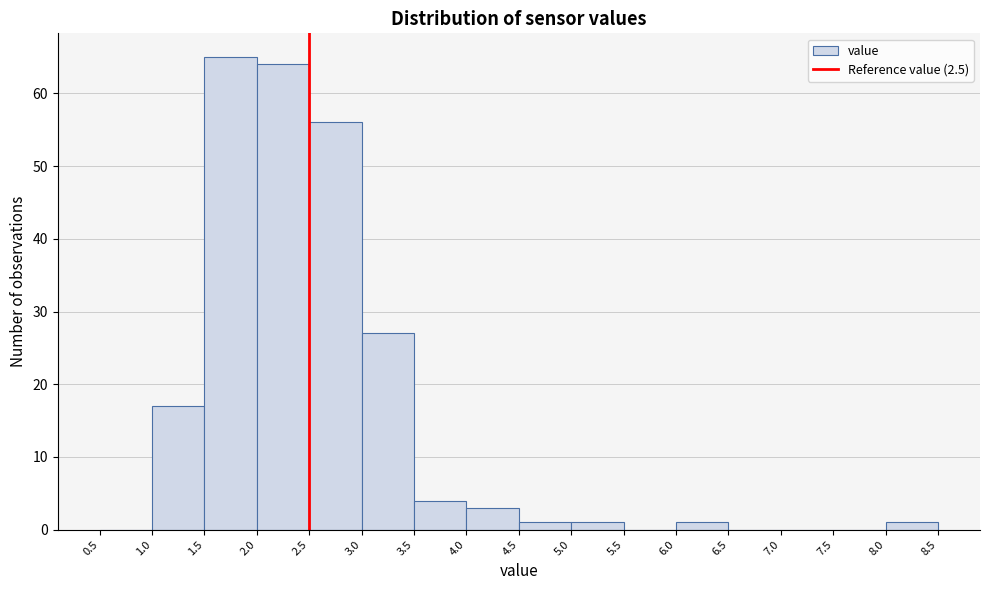

What is the height of the bar covering 8.0 to 8.5 on the x-axis? The values are not printed on the chart, so give them approximately, as read against the axis.

1